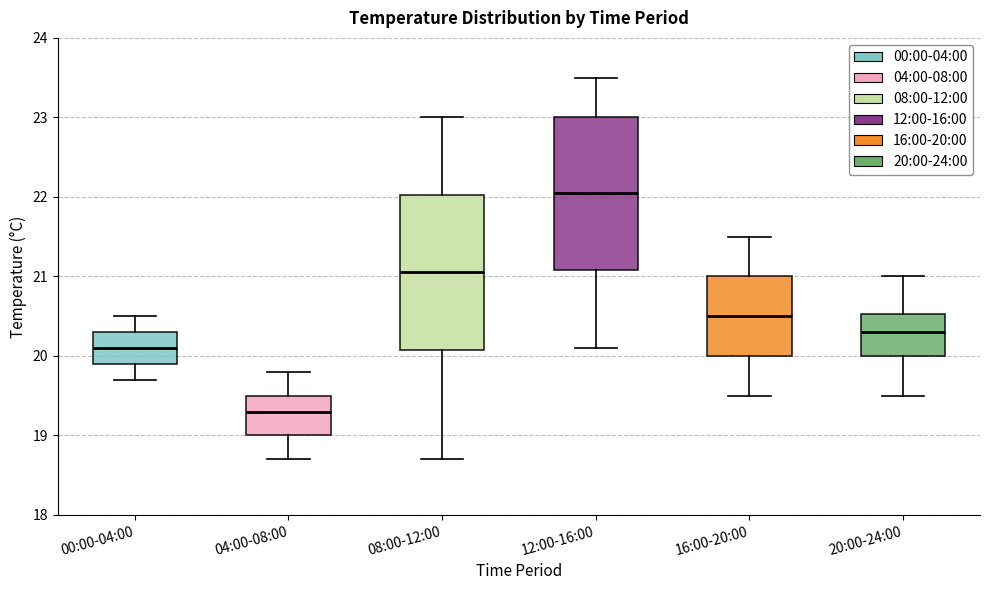

Where is the lower edge of the box for 16:00-20:00 on the y-axis? The values are not printed on the chart, so give them approximately, as read against the axis.

20.0